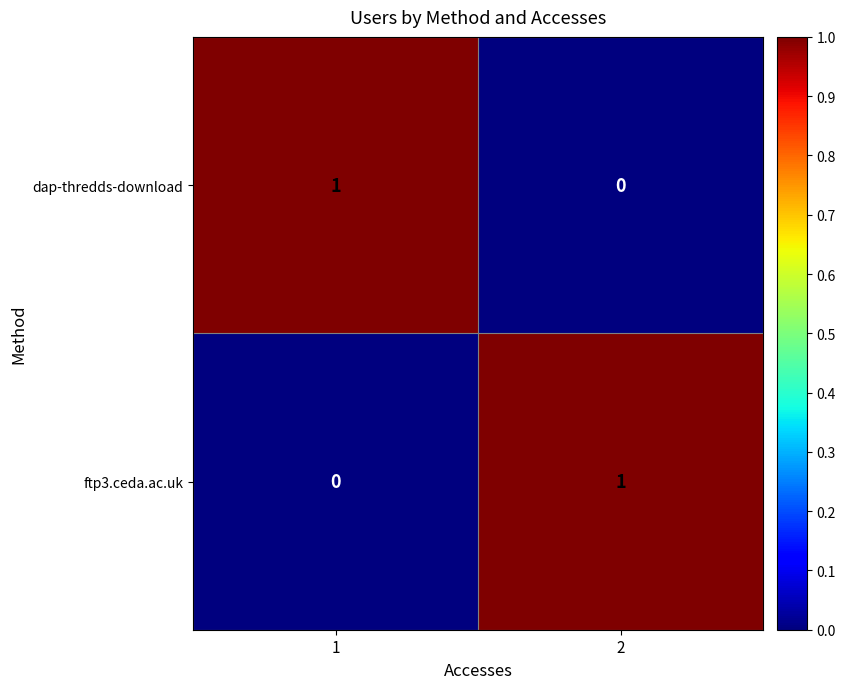

True or false: ftp3.ceda.ac.uk has a value of 1 at 2.

True